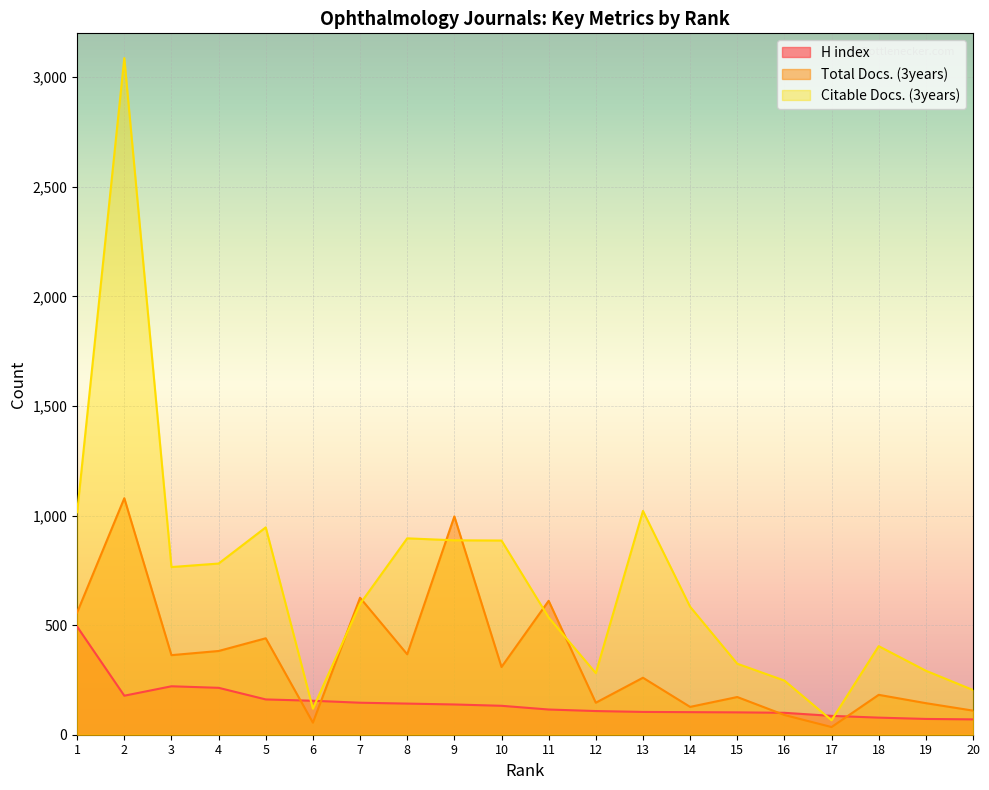

What are all the series names shown in the legend?

H index, Total Docs. (3years), Citable Docs. (3years)